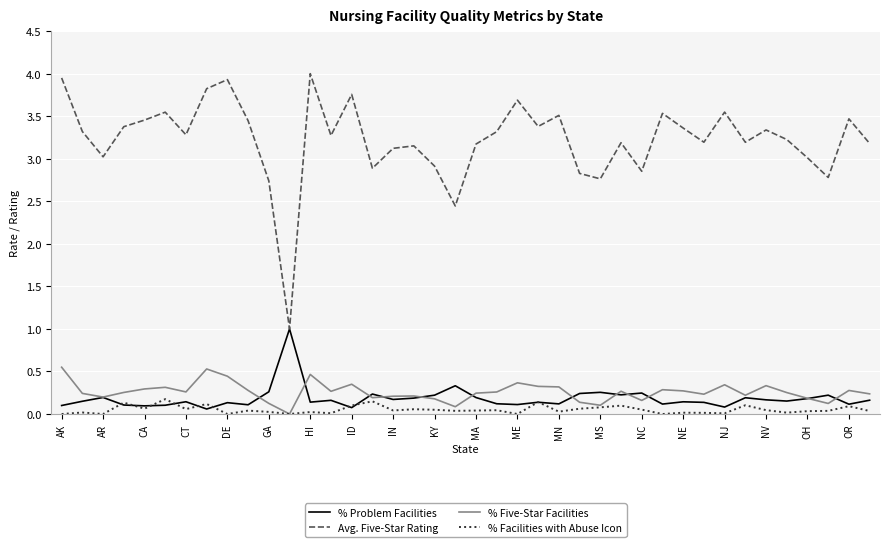

True or false: Avg. Five-Star Rating and % Five-Star Facilities cross at least once.

False